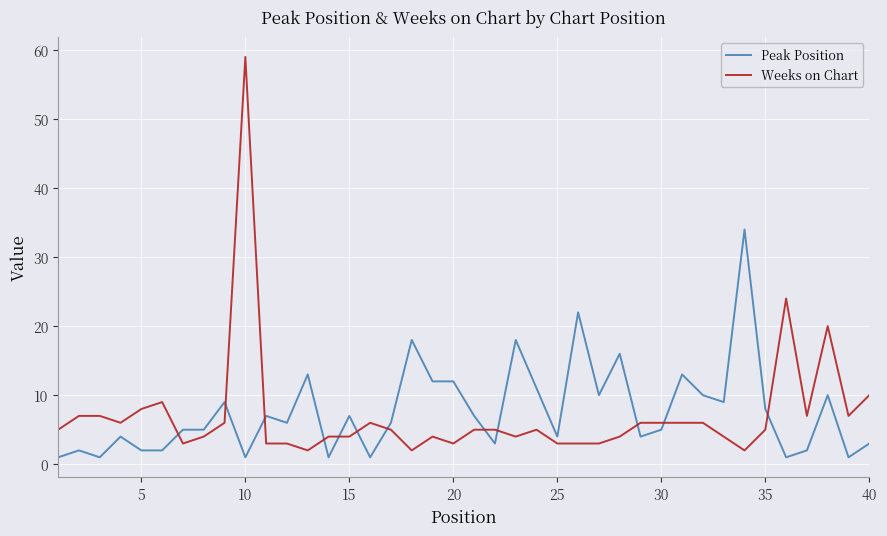

After their last crossing, which series has the higher values: Peak Position or Weeks on Chart?

Weeks on Chart